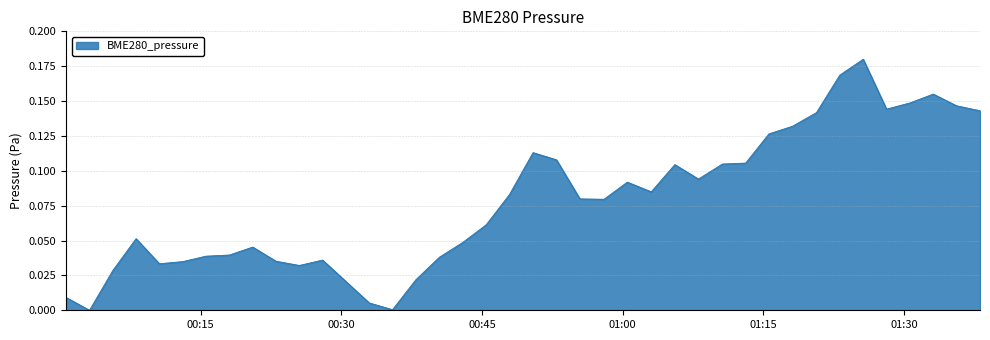

At which label is the value closest to 0?

2021/10/16 00:03:09